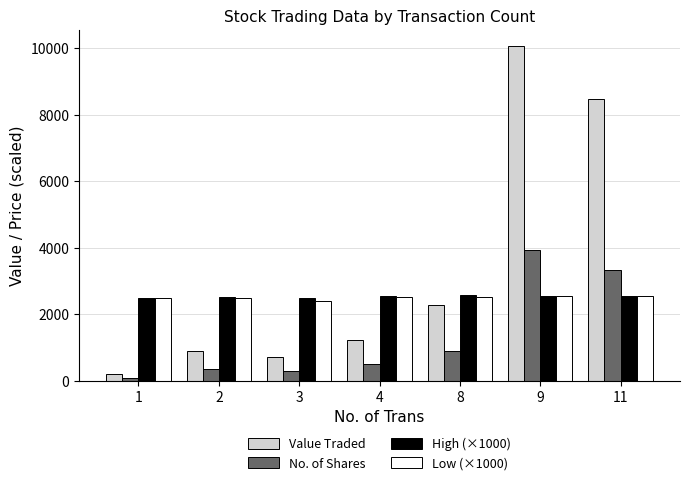

What is the total value across all series at 9?

19102.0